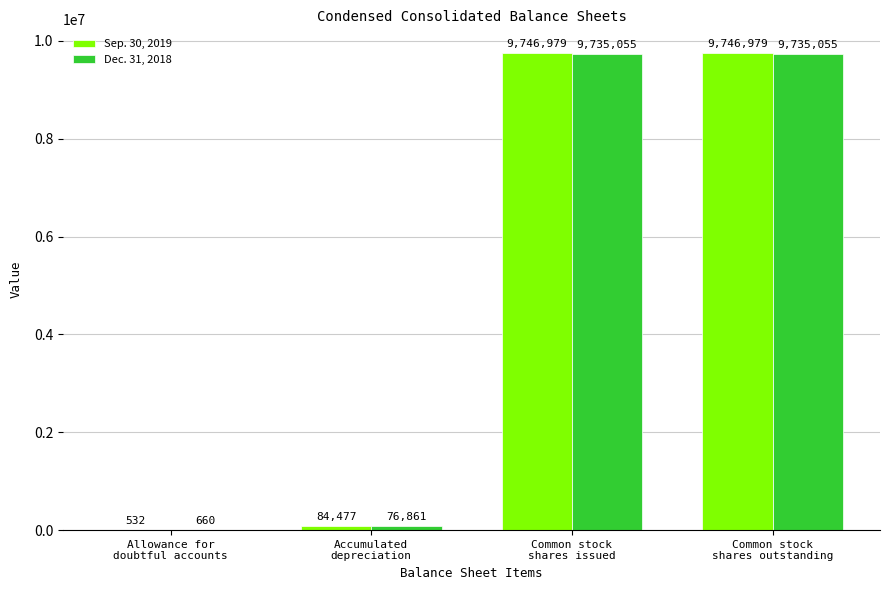

Is the value of Sep. 30, 2019 at Common stock
shares issued greater than the value of Dec. 31, 2018 at Accumulated
depreciation?

Yes